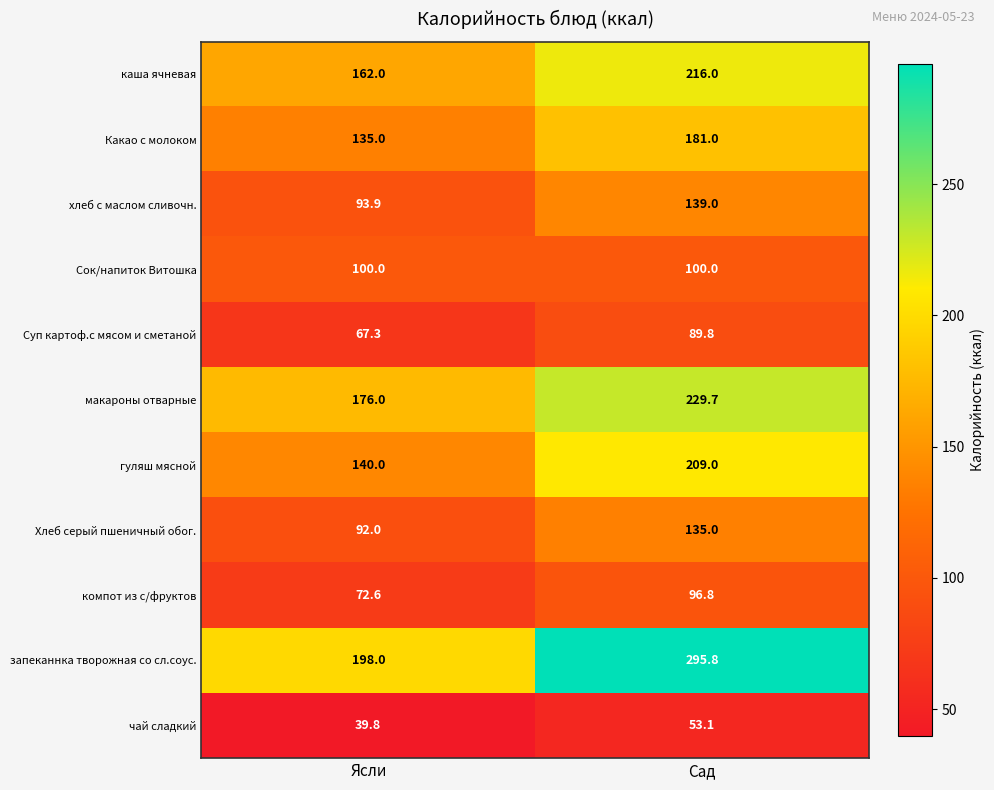

At which label is макароны отварные closest to 202?

Ясли